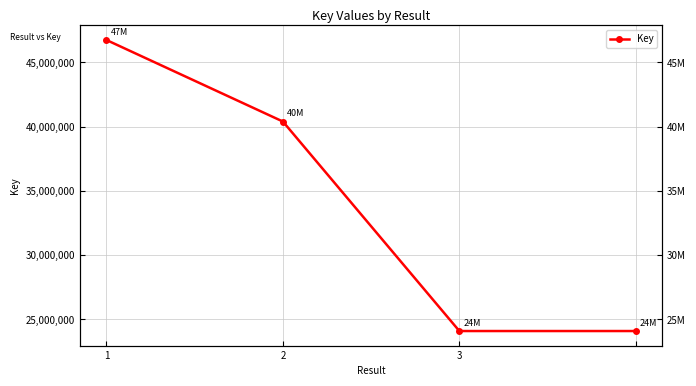

How many data points are above 40397539?

1